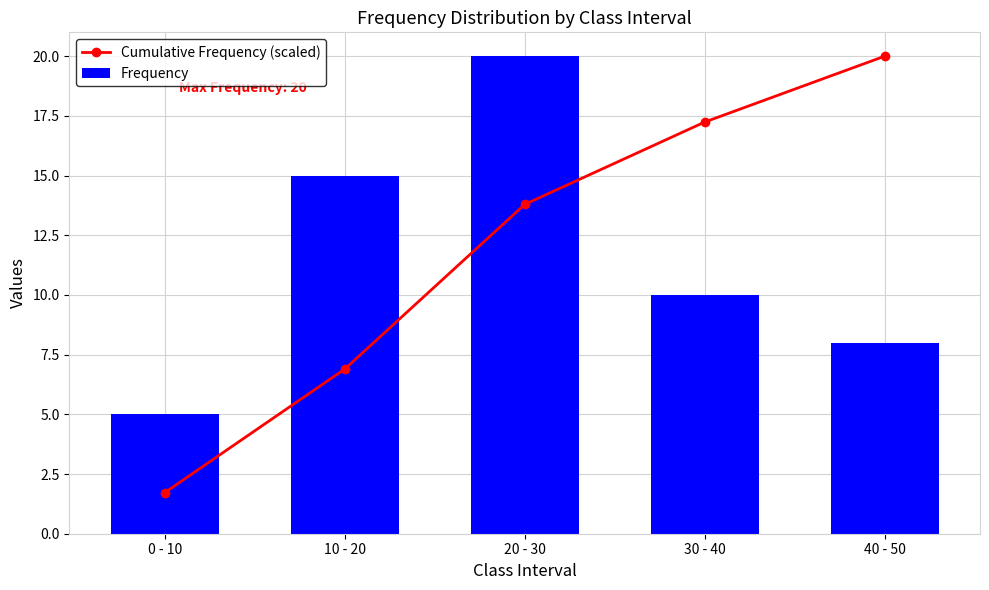

What is the label of the 1st bar from the right?

40 - 50